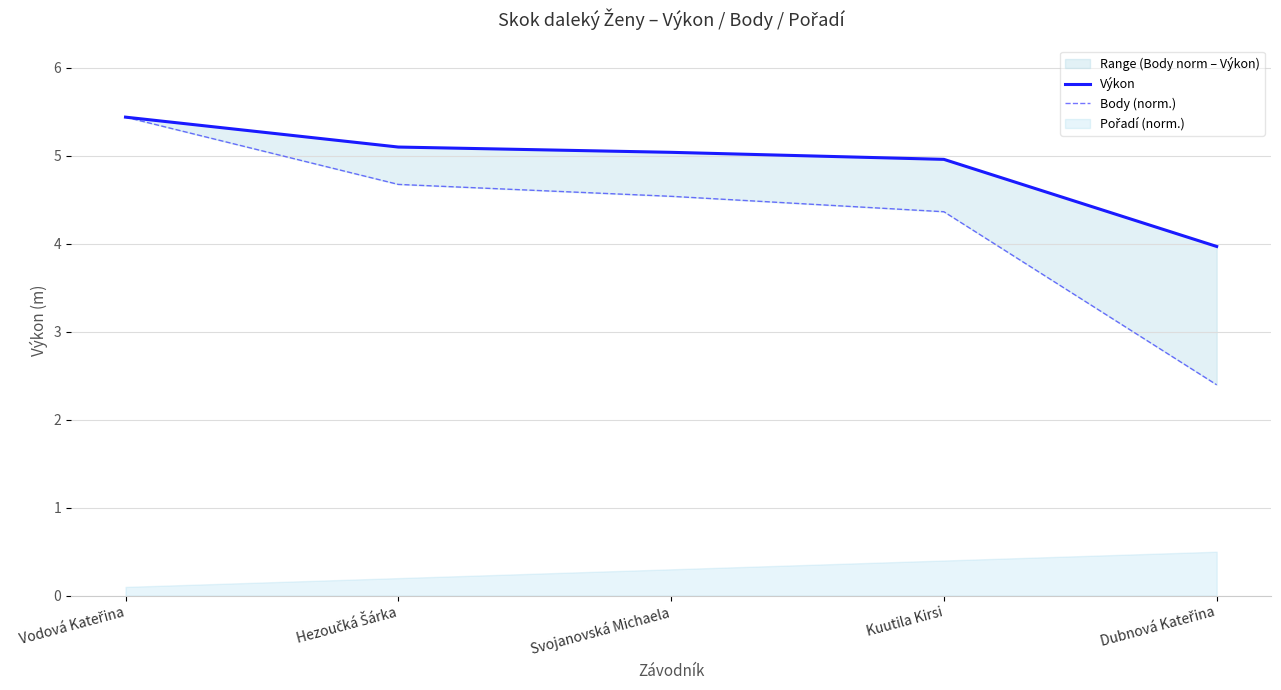

Which has a higher value, Svojanovská Michaela or Dubnová Kateřina?

Svojanovská Michaela